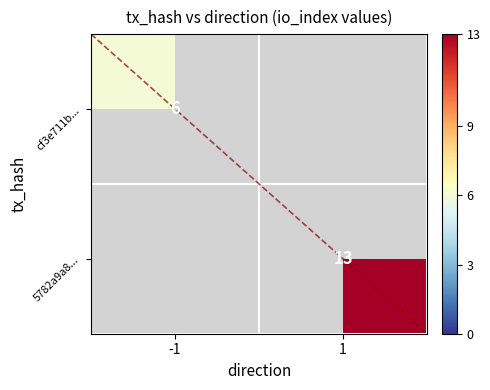

The cf3e711b... series shows 6 at -1. True or false?

True